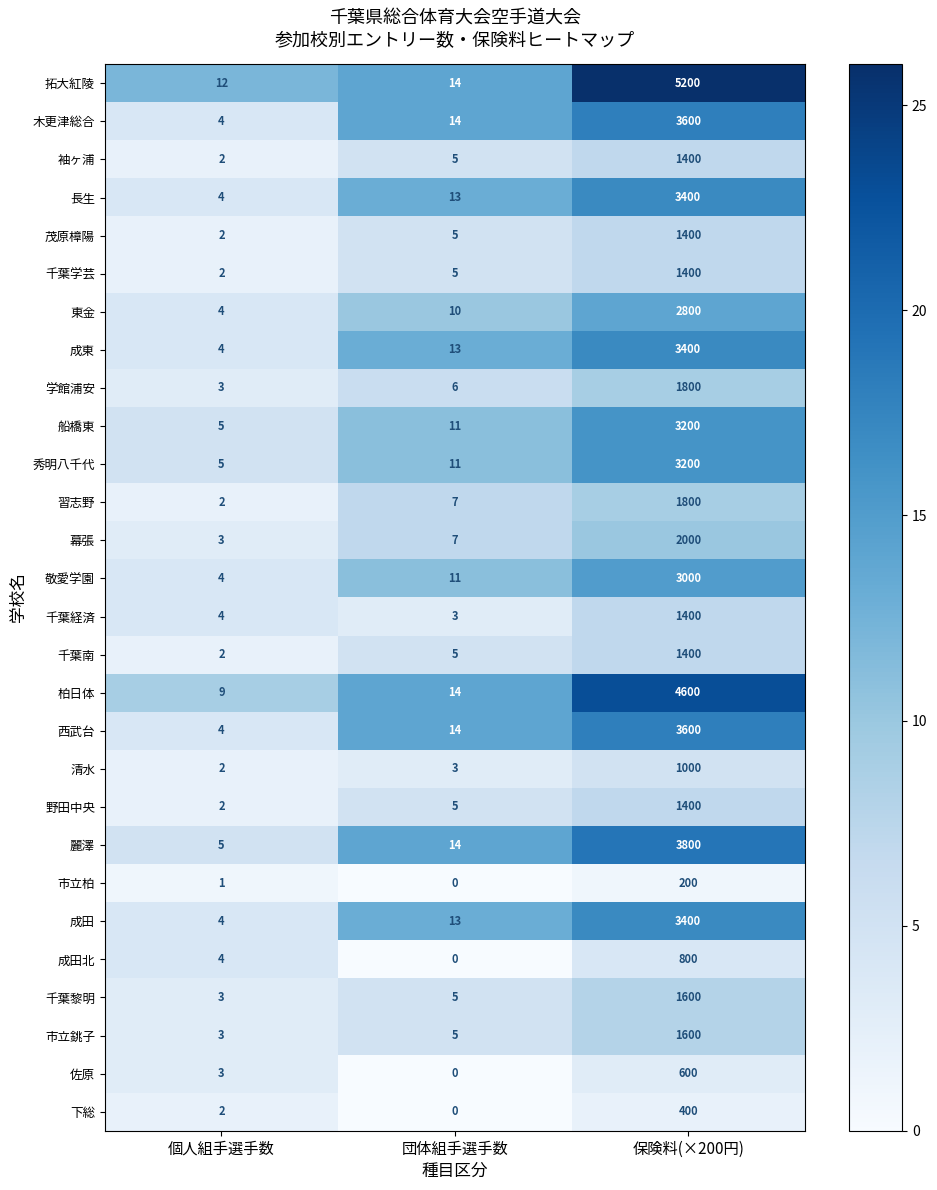

What is the spread (max minus min) of values at 団体組手選手数?

14